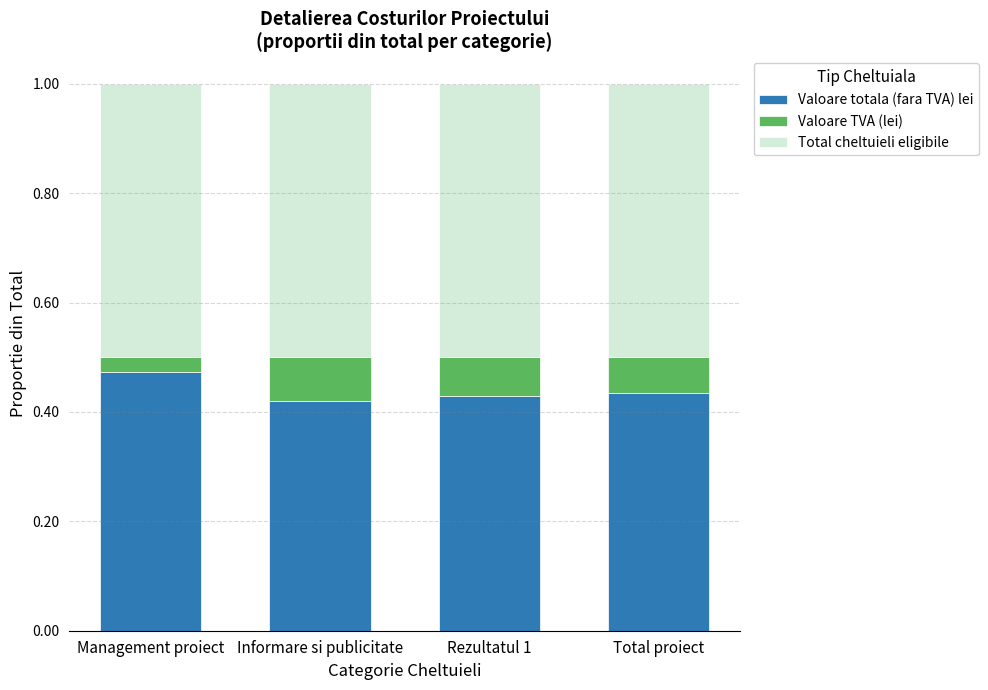

What is the sum of the Valoare totala (fara TVA) lei values at Management proiect and Total proiect?

0.9